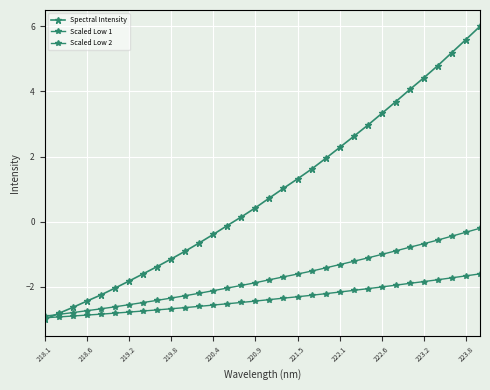

Count the number of categories in the chart.

32